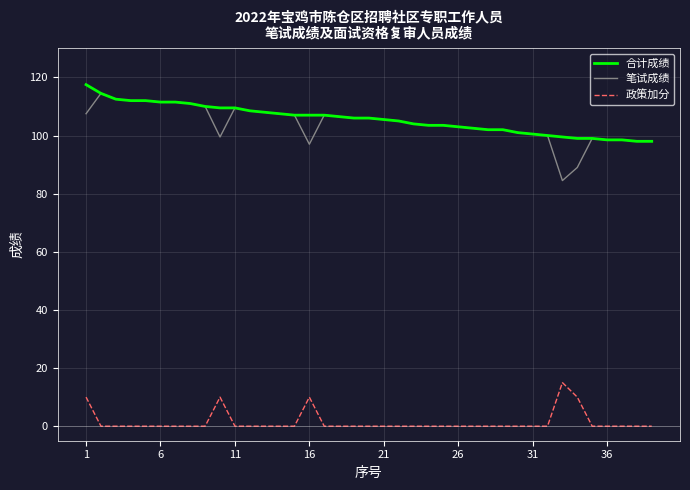

True or false: 合计成绩 and 政策加分 cross at least once.

False